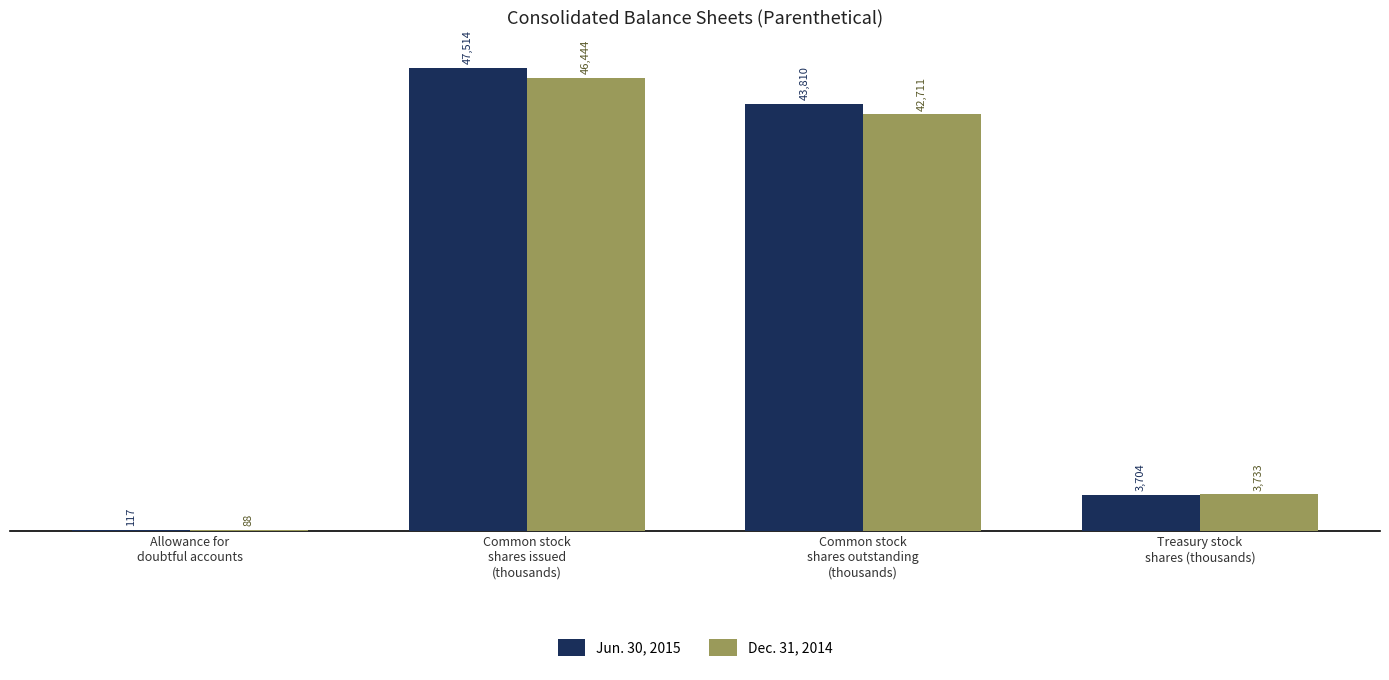

Which label corresponds to the largest value in the chart?

Common stock
shares issued
(thousands)